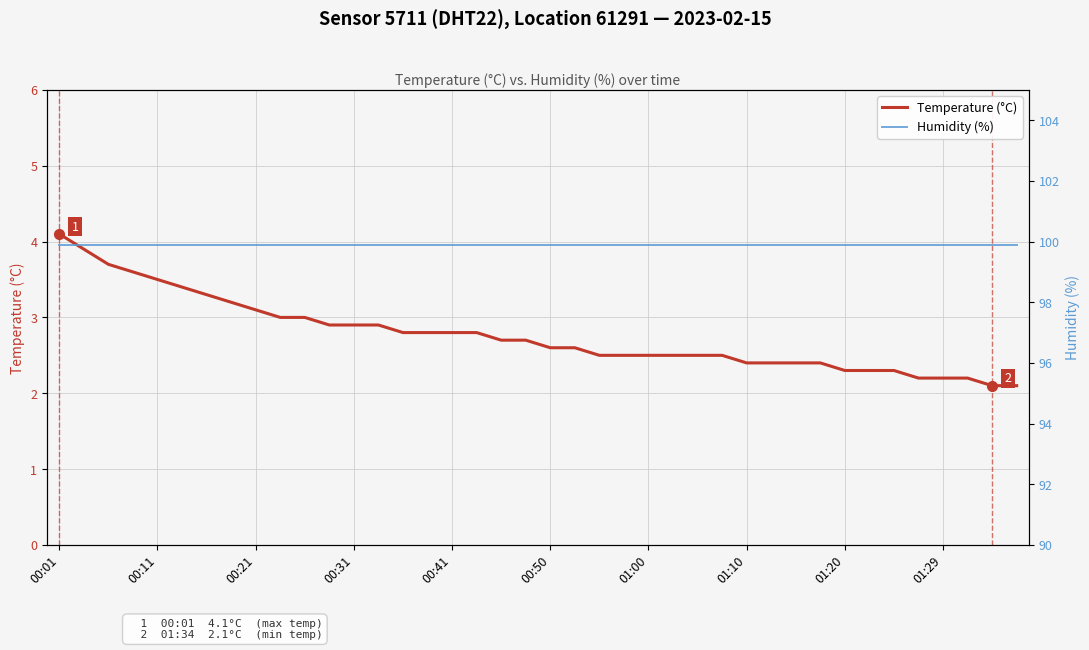

What is the smallest value displayed?

2.1